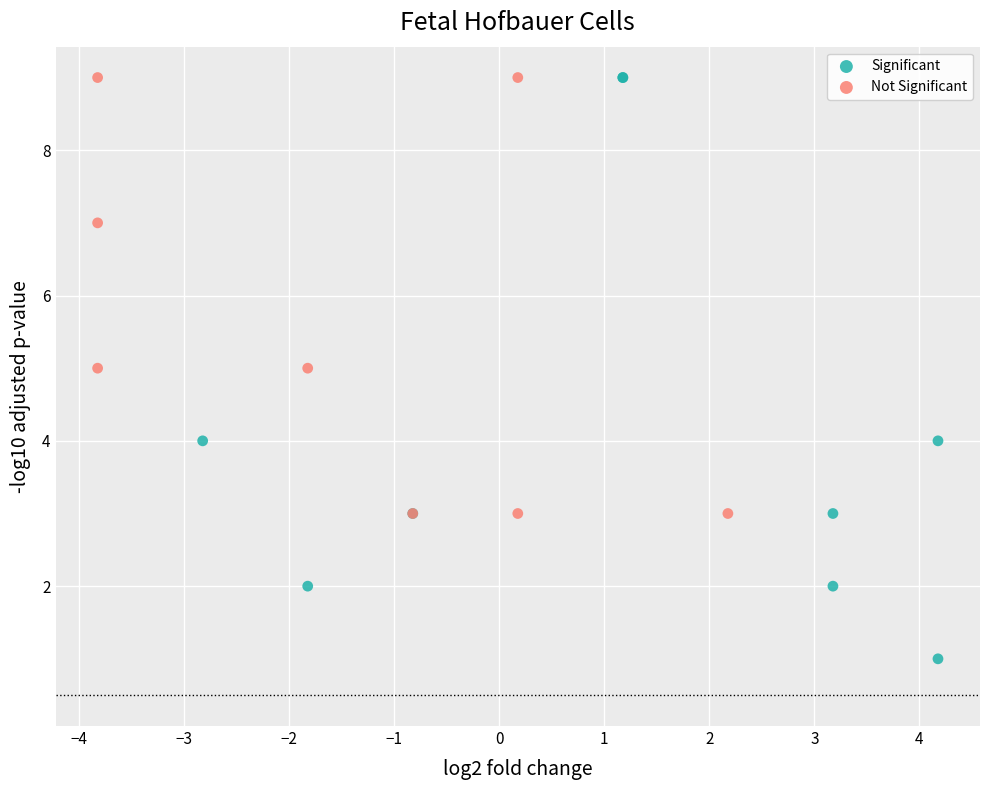

Which series has the largest Y range (max minus min)?

Significant